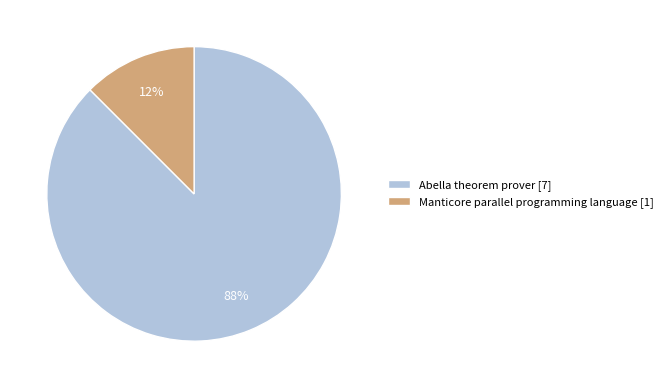

The Manticore parallel programming language slice represents 12% of the pie. True or false?

True